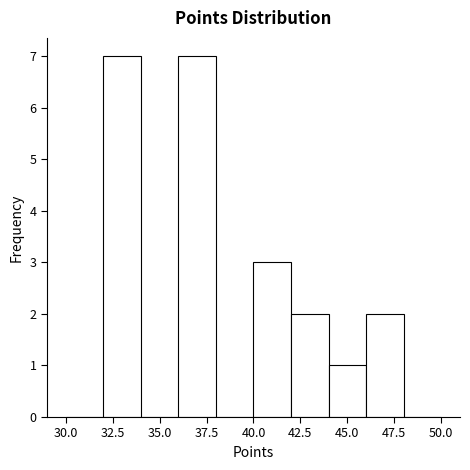

Reading left to right, list every bar in this chart as the range it spans on the x-axis followed by its height. The values are not printed on the chart, so give them approximately, as read against the axis.

30 to 32: 0
32 to 34: 7
34 to 36: 0
36 to 38: 7
38 to 40: 0
40 to 42: 3
42 to 44: 2
44 to 46: 1
46 to 48: 2
48 to 50: 0